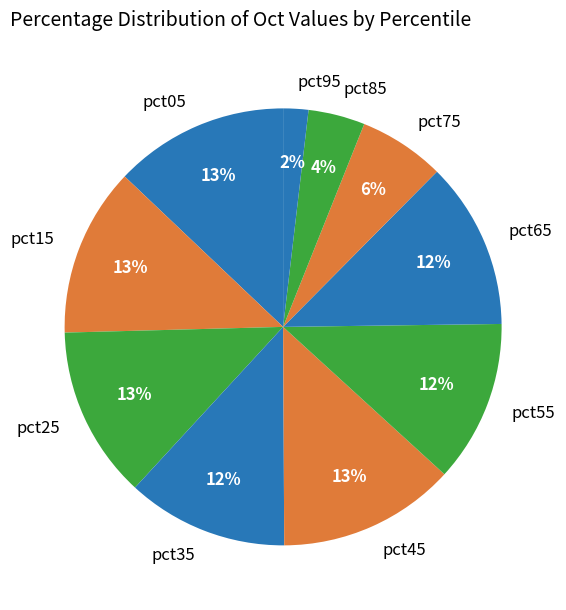

To the nearest percent, what is the combined percentage of pct15 and pct75?

19%